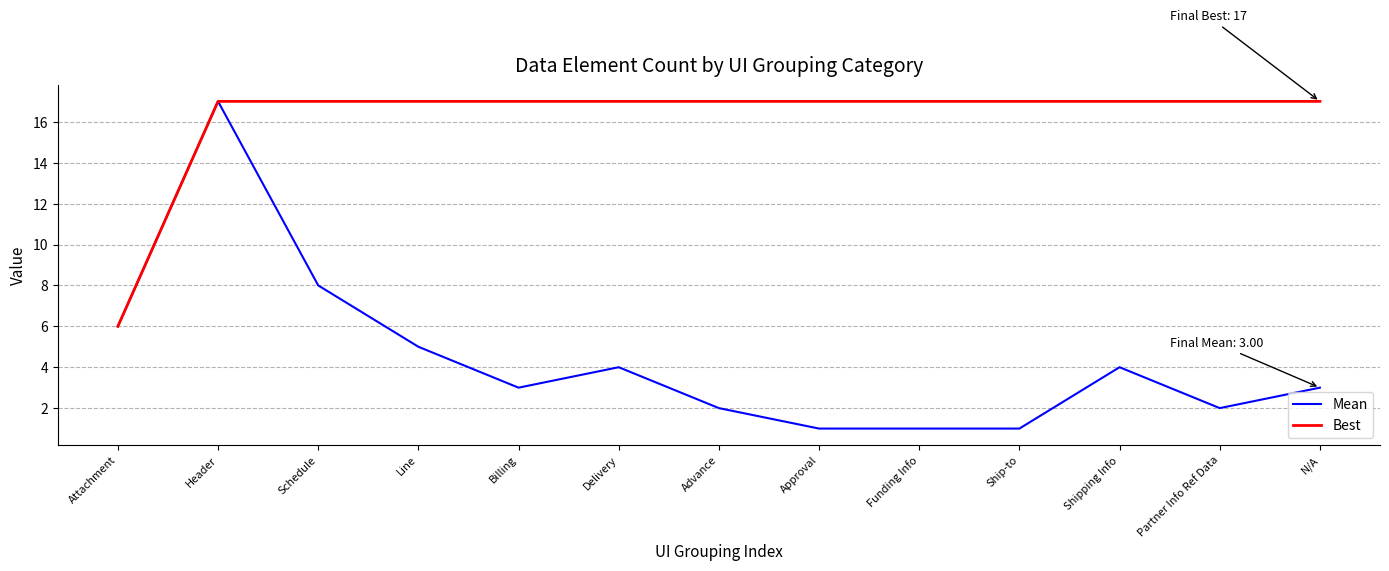

Read the Best value at Line.

17